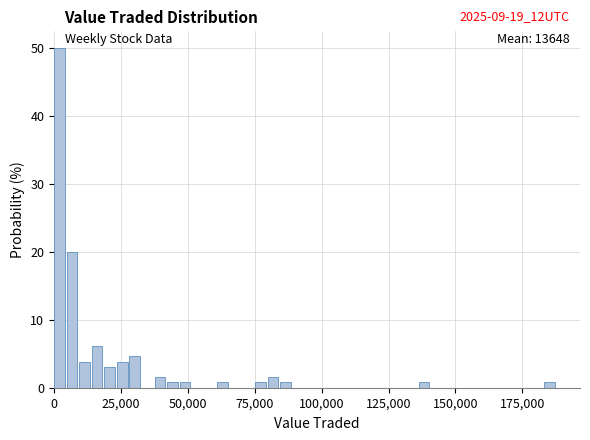

Around what value on the x-axis is the tallest bar? Give the approximate position of its centre, as read against the axis.

0